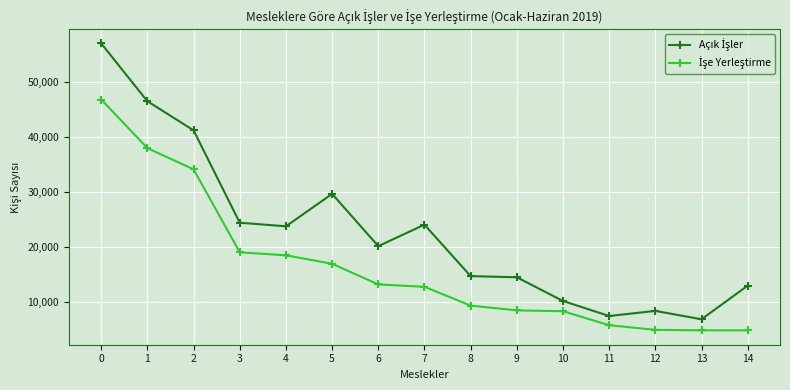

What is the total value across all series at 0?

103911